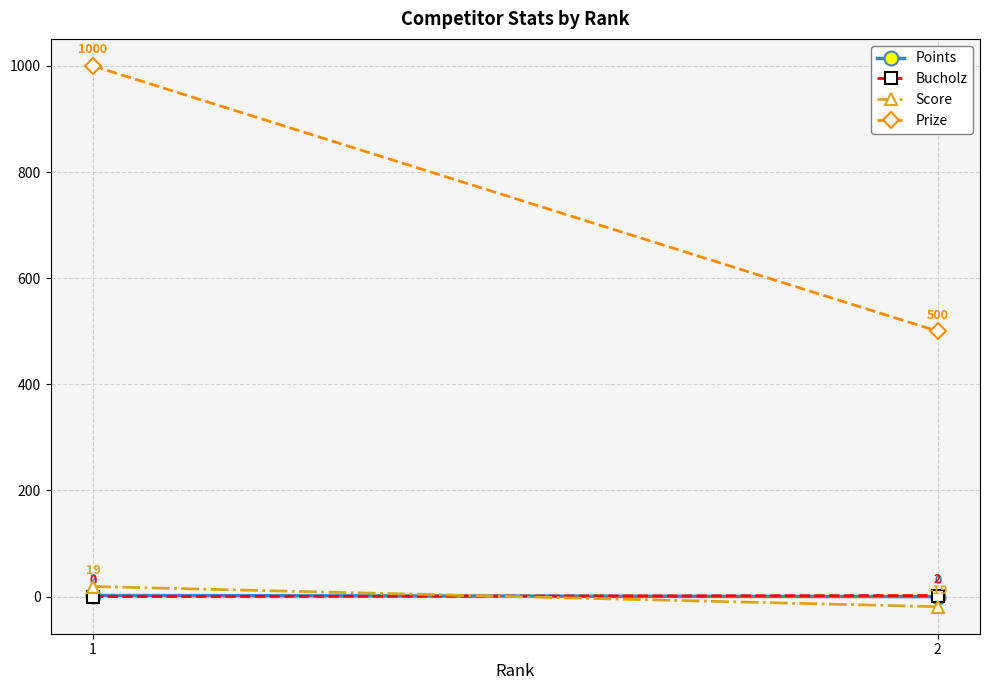

Which label corresponds to the largest value in the chart?

1